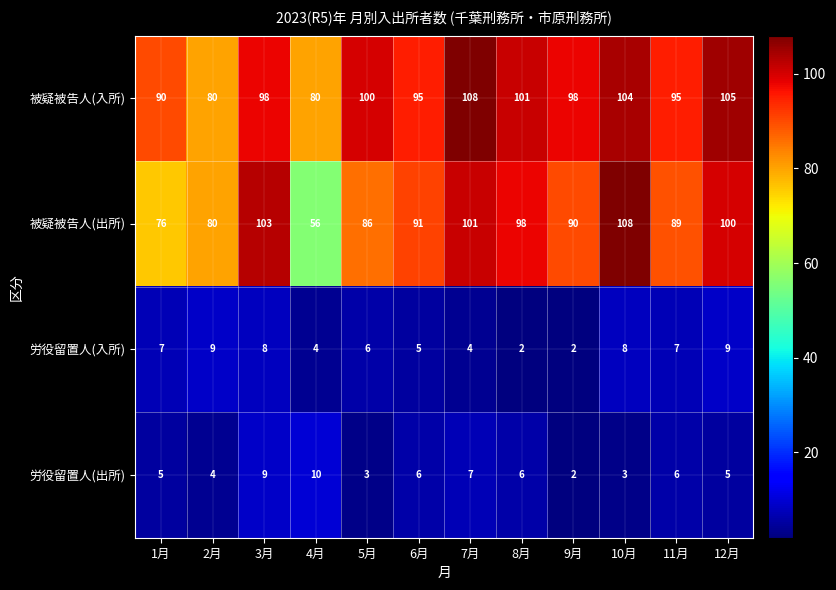

The value of 労役留置人(入所) at 3月 is 5. True or false?

False